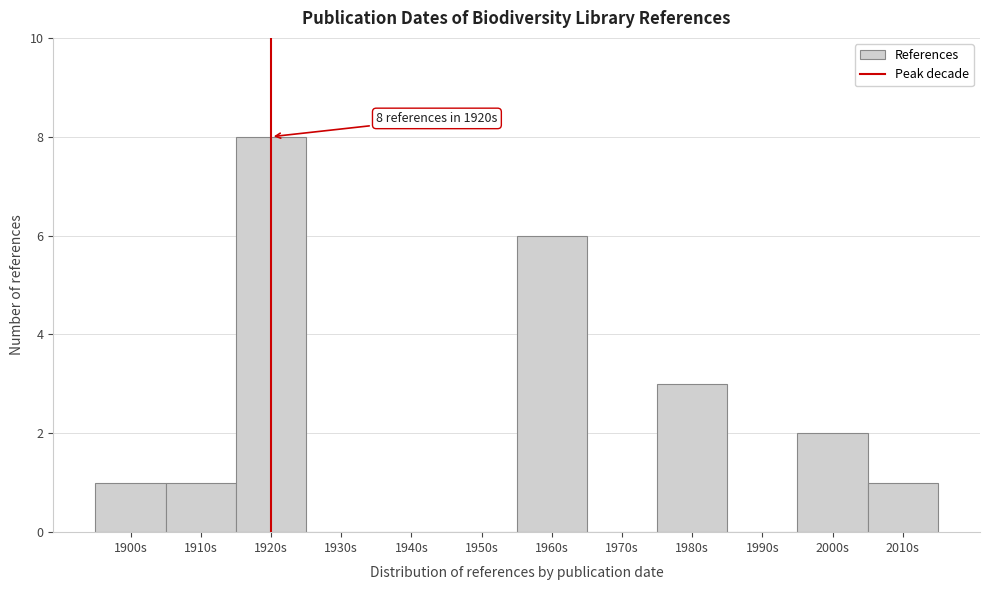

Reading left to right, what are all the values shown in this chart?

1900s=1	1910s=1	1920s=8	1930s=0	1940s=0	1950s=0	1960s=6	1970s=0	1980s=3	1990s=0	2000s=2	2010s=1